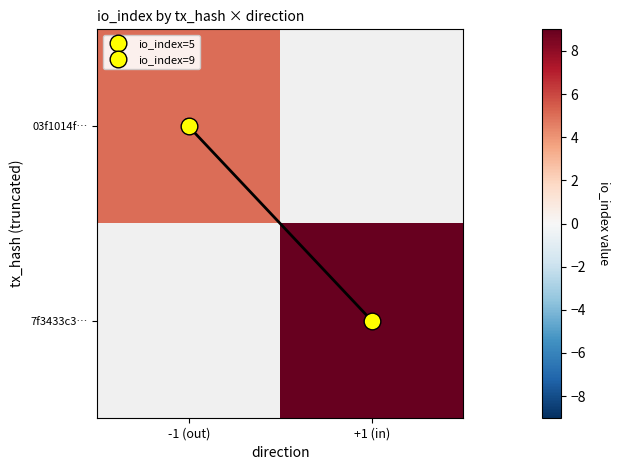

The value of 7f3433c3… at +1 (in) is 9.0. True or false?

True